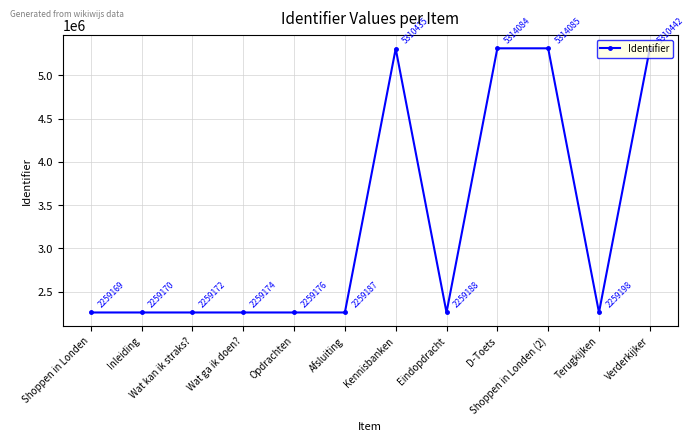

Count the number of categories in the chart.

12